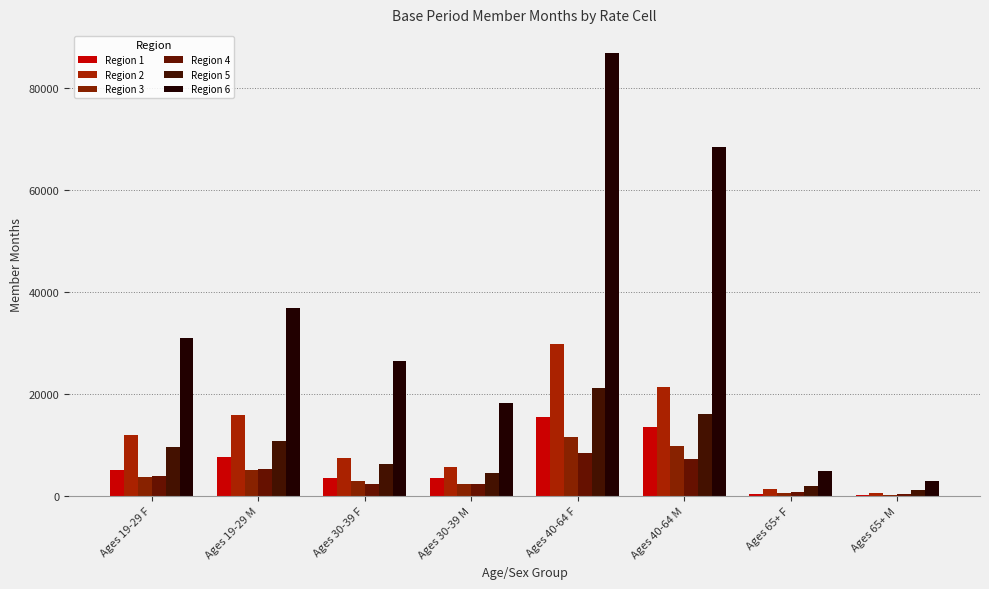

The Region 5 series shows 6289 at Ages 30-39 F. True or false?

True